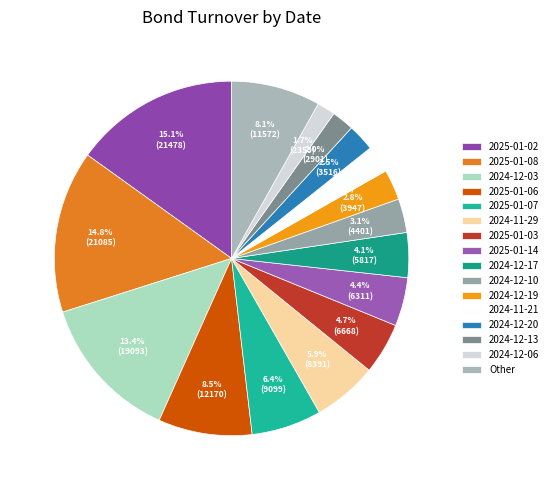

Count the number of slices in the pie.

16